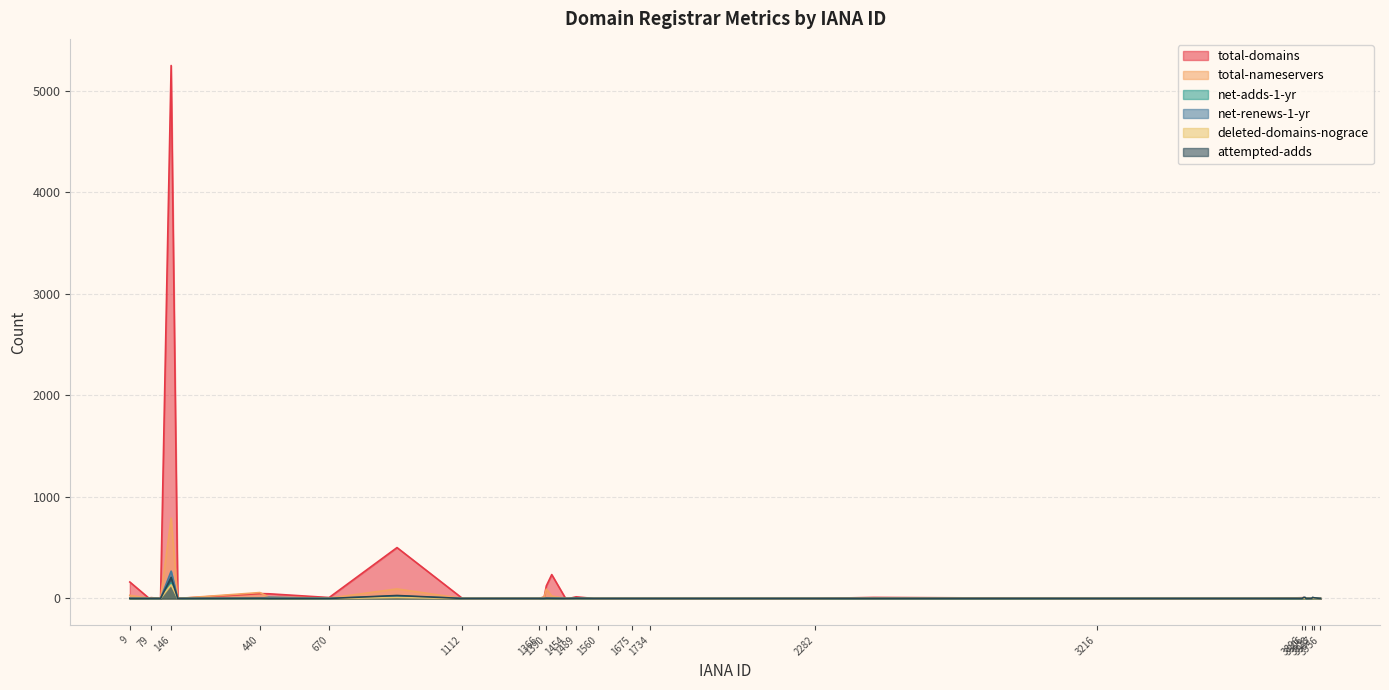

Is it true that attempted-adds equals 2 at 1489?

True